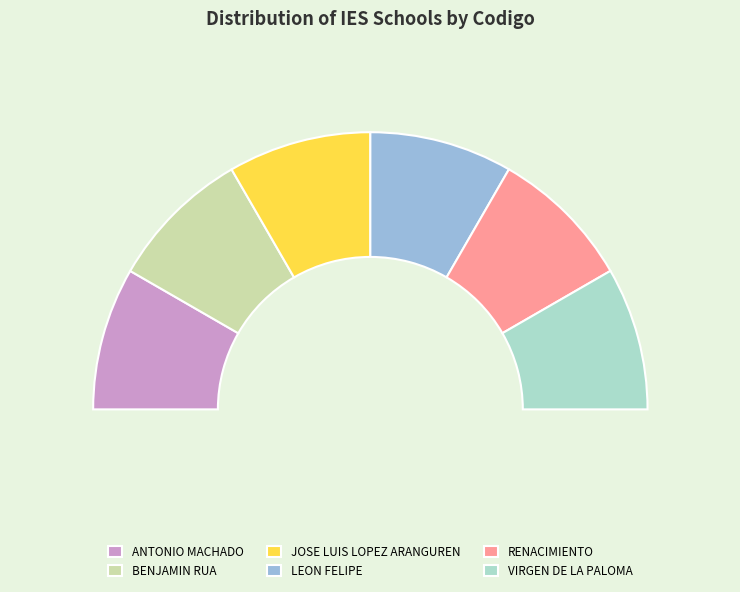

To the nearest percent, what portion does LEON FELIPE represent?

17%